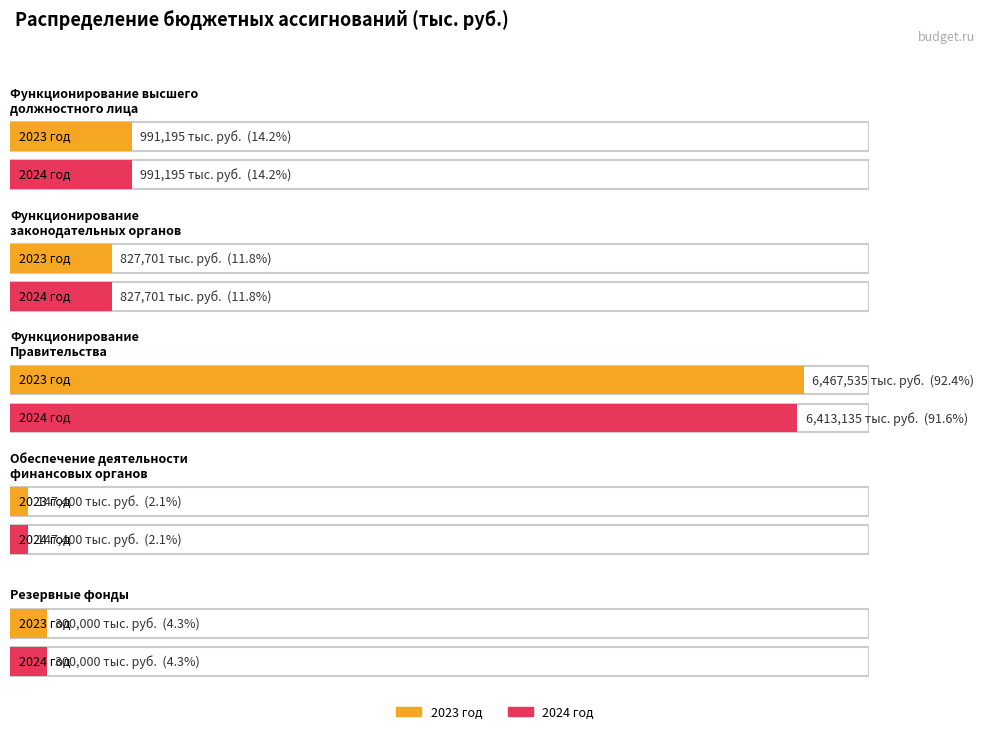

How many values in the 2023 год series are below 827701?

2